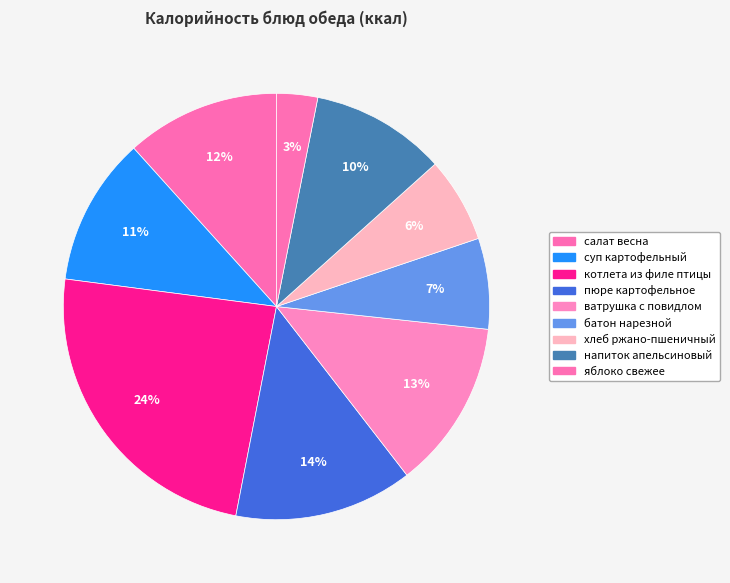

What percentage is the ватрушка с повидлом slice, to the nearest percent?

13%